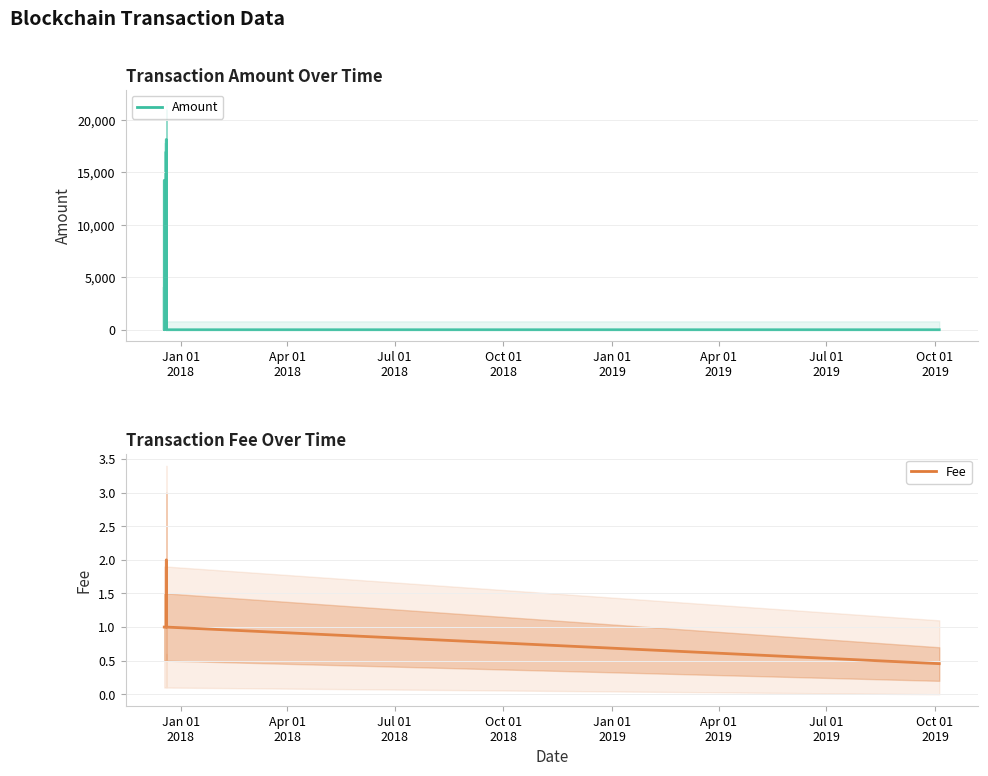

Reading left to right, list all the values displayed in this chart.

Amount: 3934.0	0.0	0.0	10.0	0.0	0.0	14250.0	14250.0	0.0	18150.0	0.0	0.0	0.0	0.0
Fee: 1.0	1.0	1.0	1.0	1.0	1.0	1.0	1.0	1.0	2.0	1.0	1.0	1.0	0.5